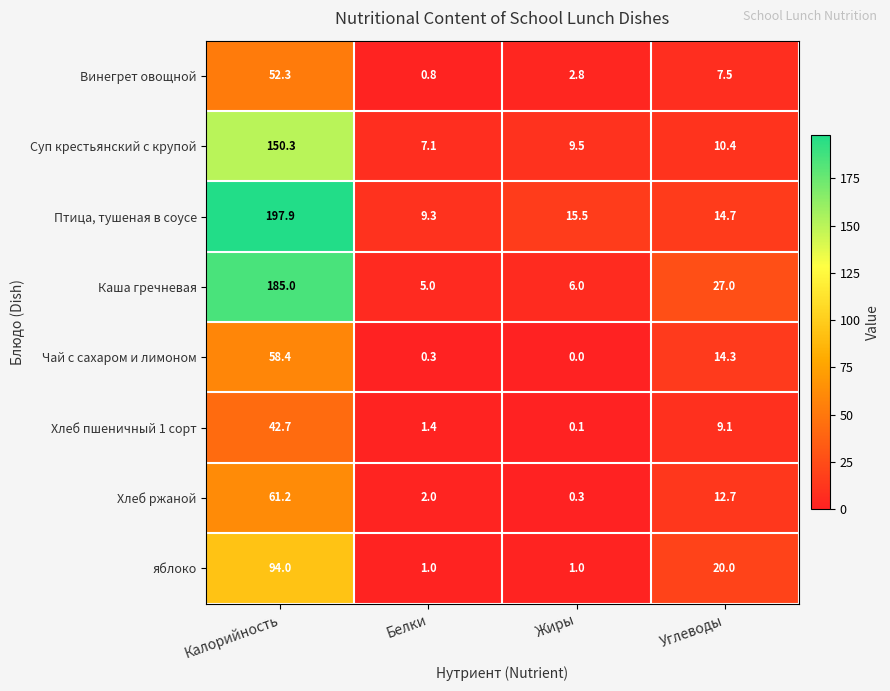

The value of Суп крестьянский с крупой at Калорийность is 240.5. True or false?

False